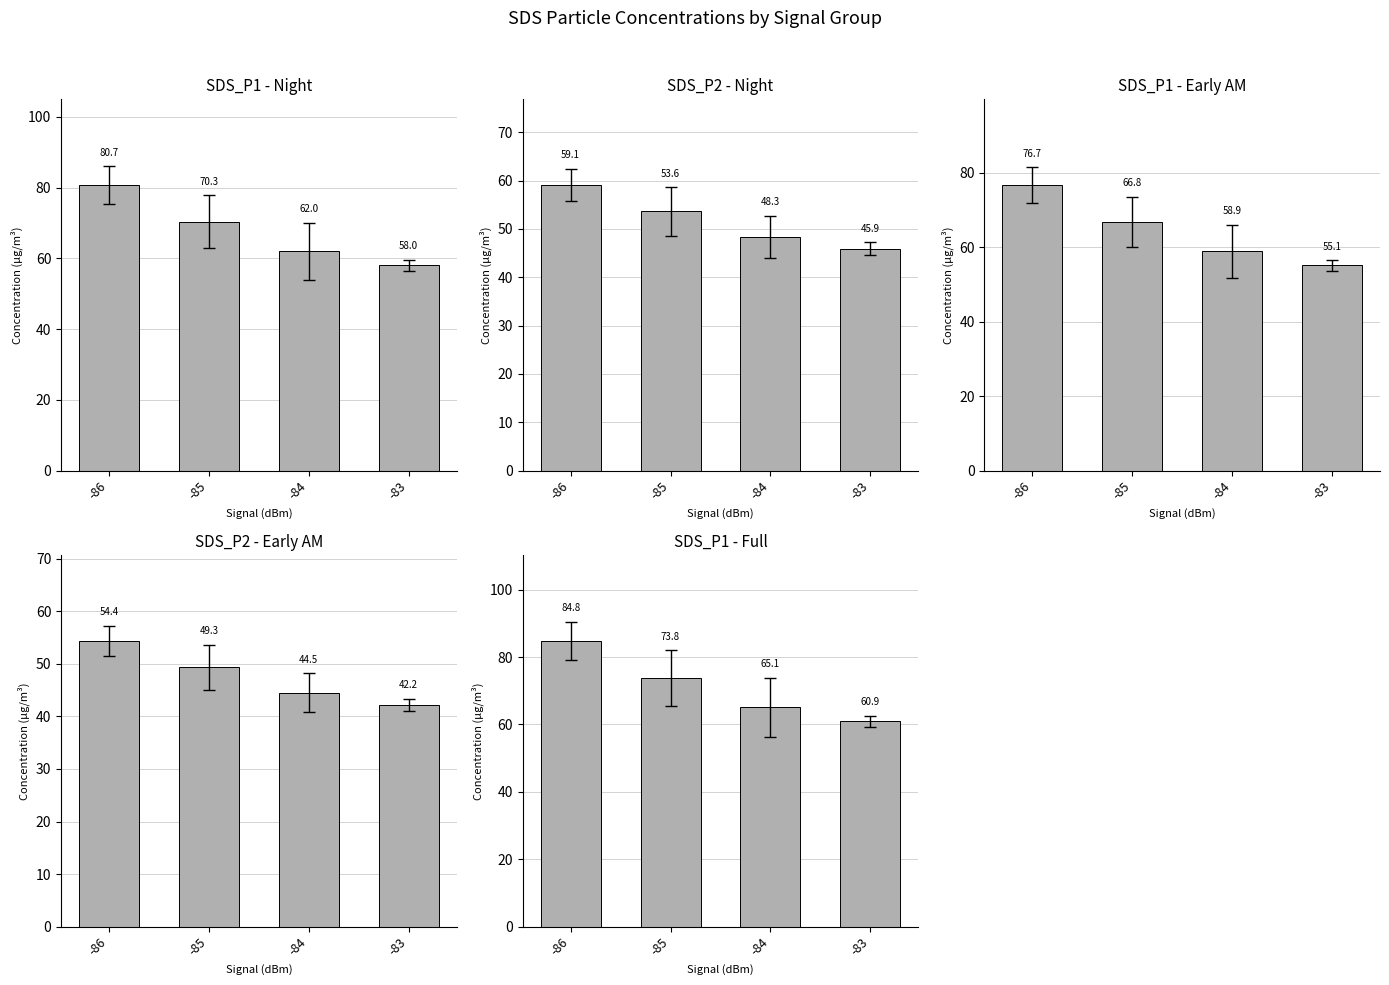

Reading left to right, list all the values displayed in this chart.

SDS_P1 - Night: 80.7	70.3	62.0	58.0
SDS_P2 - Night: 59.1	53.6	48.3	45.9
SDS_P1 - Early AM: 76.7	66.8	58.9	55.1
SDS_P2 - Early AM: 54.4	49.3	44.5	42.2
SDS_P1 - Full: 84.8	73.8	65.1	60.9